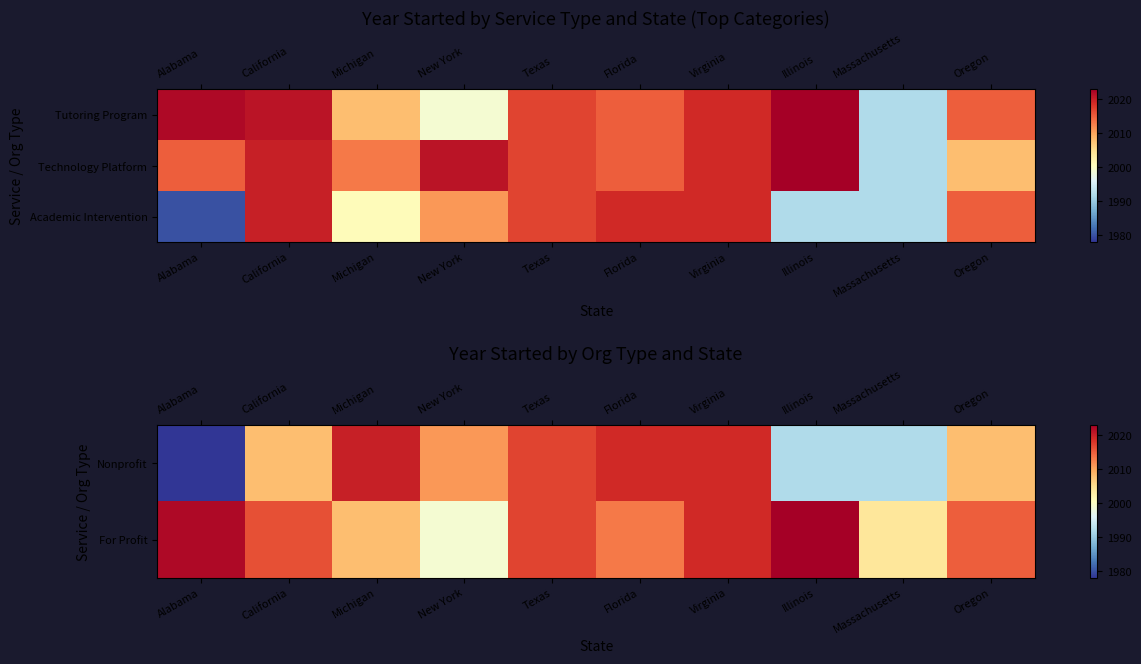

How many data points in Nonprofit are above 2011?

4